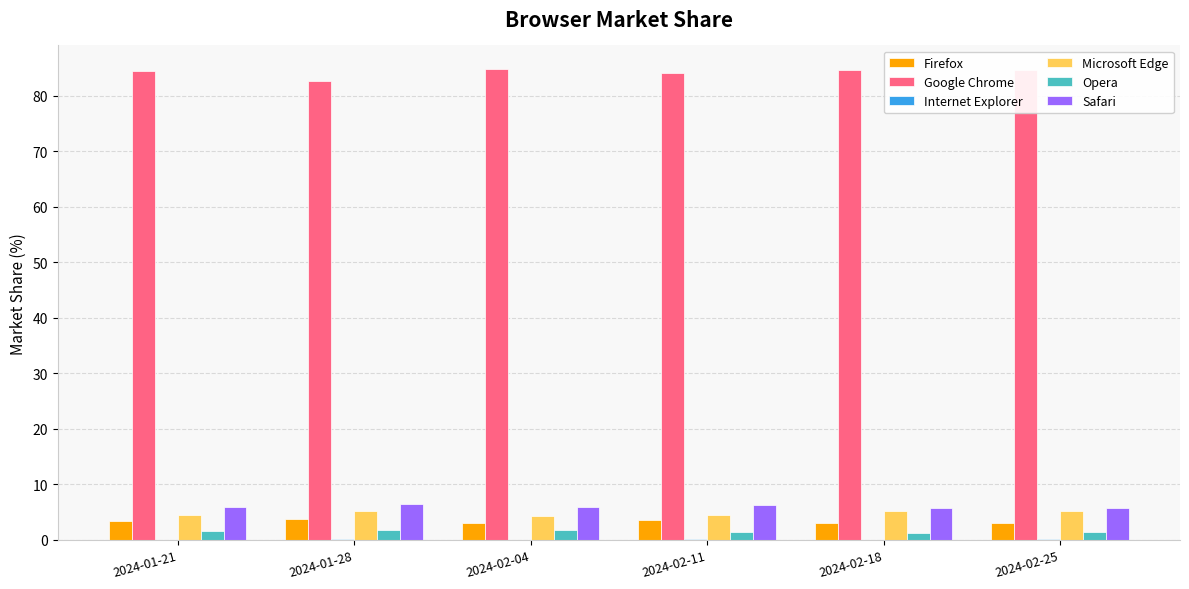

Which series has the largest total across all categories?

Google Chrome